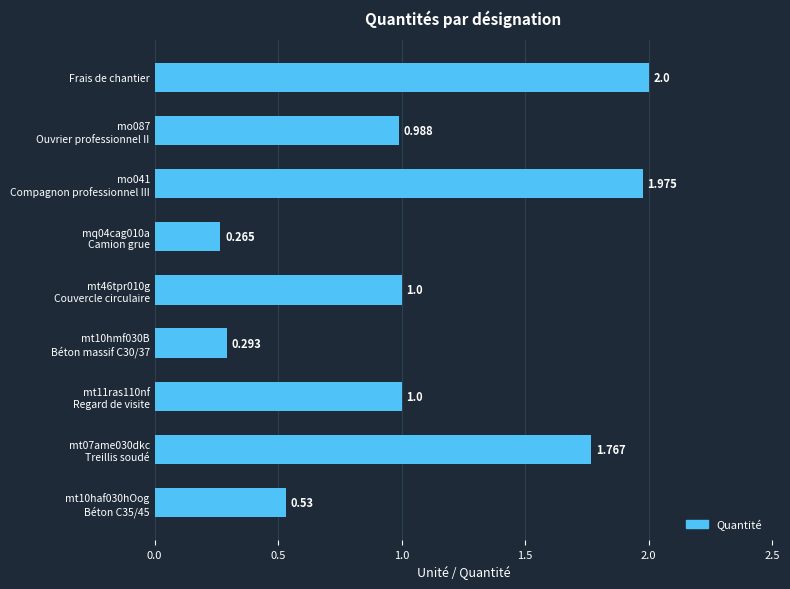

At which category does the chart reach its peak across all series?

Frais de chantier